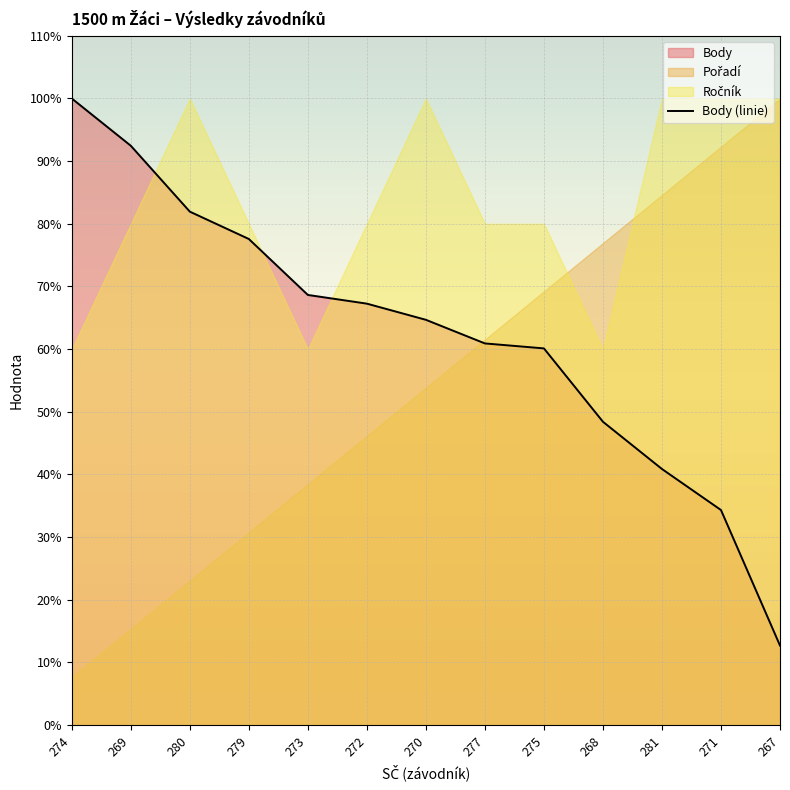

The value at 279 is 77.6. True or false?

True